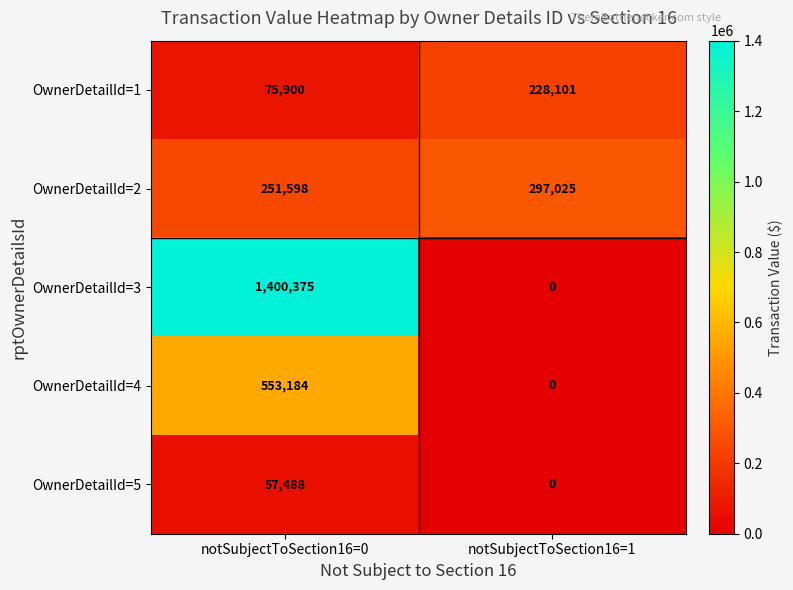

Reading left to right, list all the values displayed in this chart.

OwnerDetailId=1: notSubjectToSection16=0=75900	notSubjectToSection16=1=228101
OwnerDetailId=2: notSubjectToSection16=0=251598	notSubjectToSection16=1=297025
OwnerDetailId=3: notSubjectToSection16=0=1400375	notSubjectToSection16=1=0
OwnerDetailId=4: notSubjectToSection16=0=553184	notSubjectToSection16=1=0
OwnerDetailId=5: notSubjectToSection16=0=57488	notSubjectToSection16=1=0